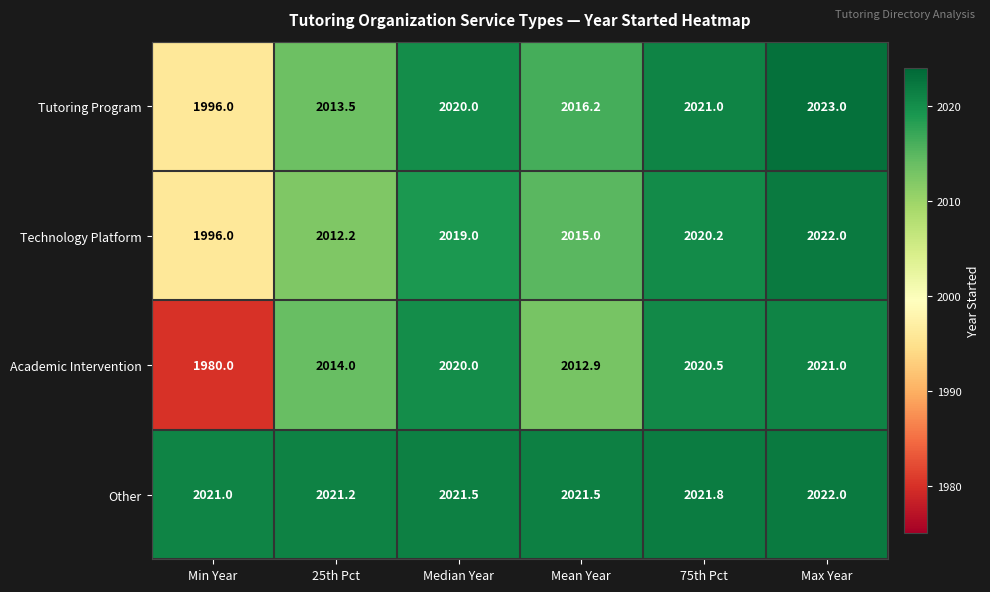

What is the greatest value displayed?

2023.0